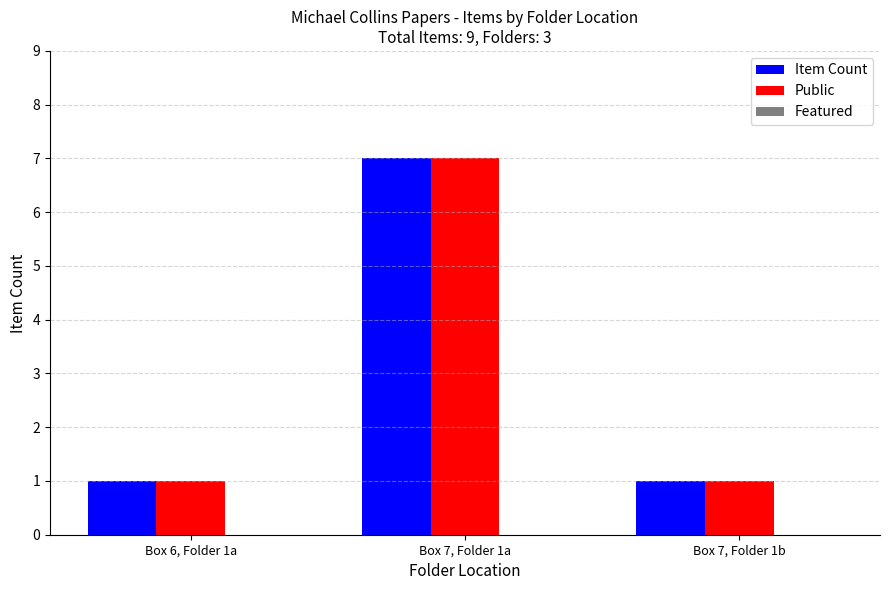

What is the label of the 2nd bar from the right?

Box 7, Folder 1a